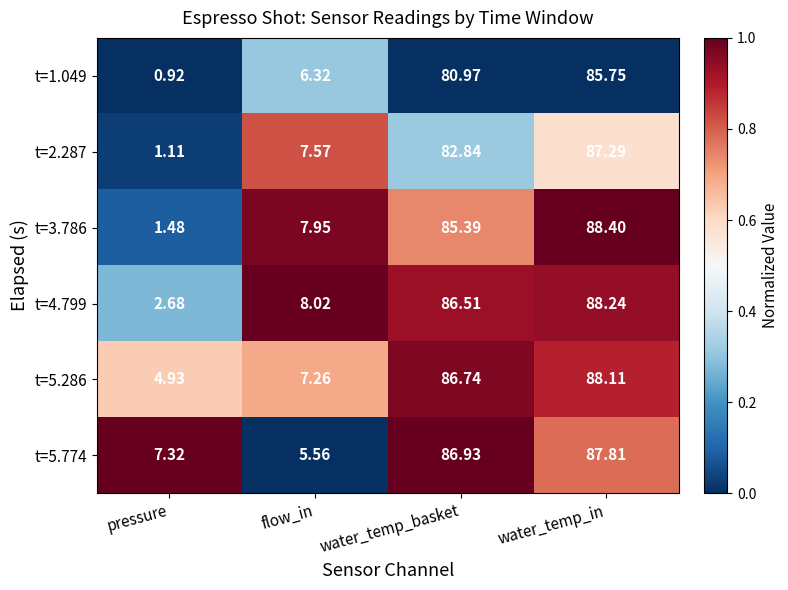

Rank the categories by t=1.049 value from lowest to highest.

pressure, flow_in, water_temp_basket, water_temp_in